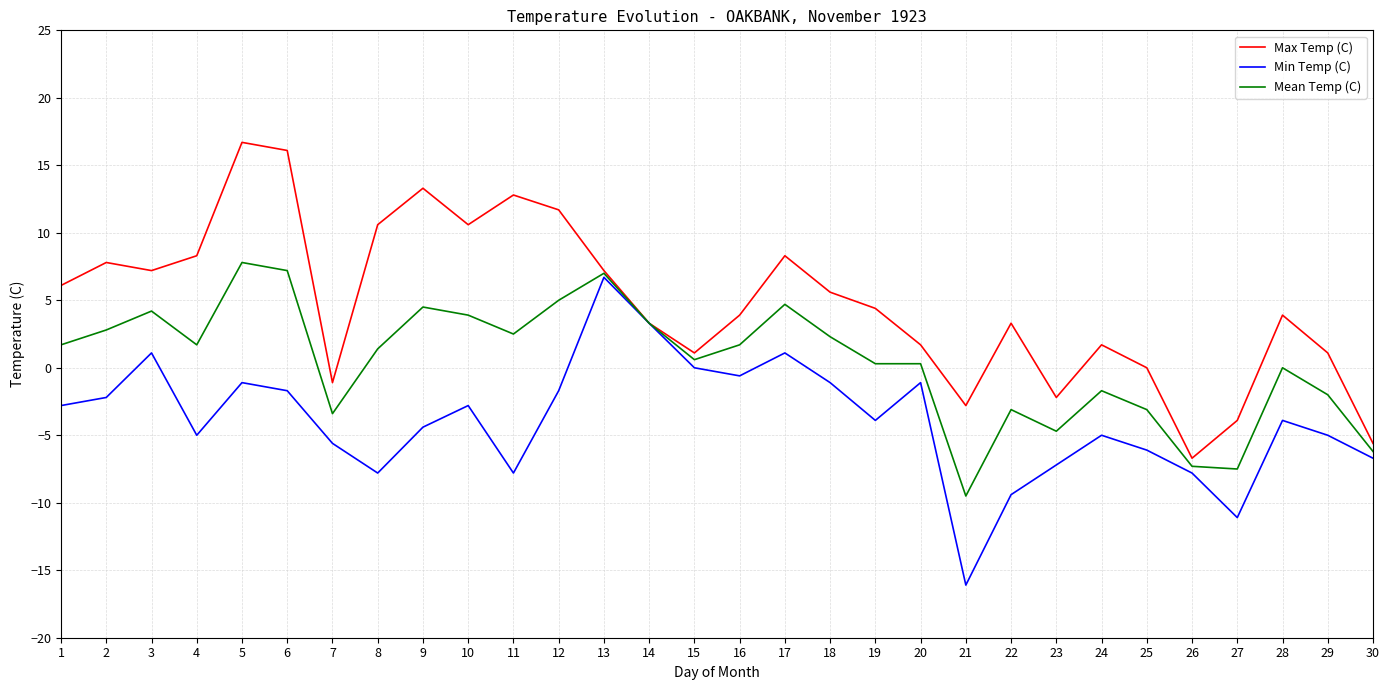

Reading left to right, extract all data points from this chart.

Max Temp (C): 1=6.1	2=7.8	3=7.2	4=8.3	5=16.7	6=16.1	7=-1.1	8=10.6	9=13.3	10=10.6	11=12.8	12=11.7	13=7.2	14=3.3	15=1.1	16=3.9	17=8.3	18=5.6	19=4.4	20=1.7	21=-2.8	22=3.3	23=-2.2	24=1.7	25=0.0	26=-6.7	27=-3.9	28=3.9	29=1.1	30=-5.6
Min Temp (C): 1=-2.8	2=-2.2	3=1.1	4=-5.0	5=-1.1	6=-1.7	7=-5.6	8=-7.8	9=-4.4	10=-2.8	11=-7.8	12=-1.7	13=6.7	14=3.3	15=0.0	16=-0.6	17=1.1	18=-1.1	19=-3.9	20=-1.1	21=-16.1	22=-9.4	23=-7.2	24=-5.0	25=-6.1	26=-7.8	27=-11.1	28=-3.9	29=-5.0	30=-6.7
Mean Temp (C): 1=1.7	2=2.8	3=4.2	4=1.7	5=7.8	6=7.2	7=-3.4	8=1.4	9=4.5	10=3.9	11=2.5	12=5.0	13=7.0	14=3.3	15=0.6	16=1.7	17=4.7	18=2.3	19=0.3	20=0.3	21=-9.5	22=-3.1	23=-4.7	24=-1.7	25=-3.1	26=-7.3	27=-7.5	28=0.0	29=-2.0	30=-6.2